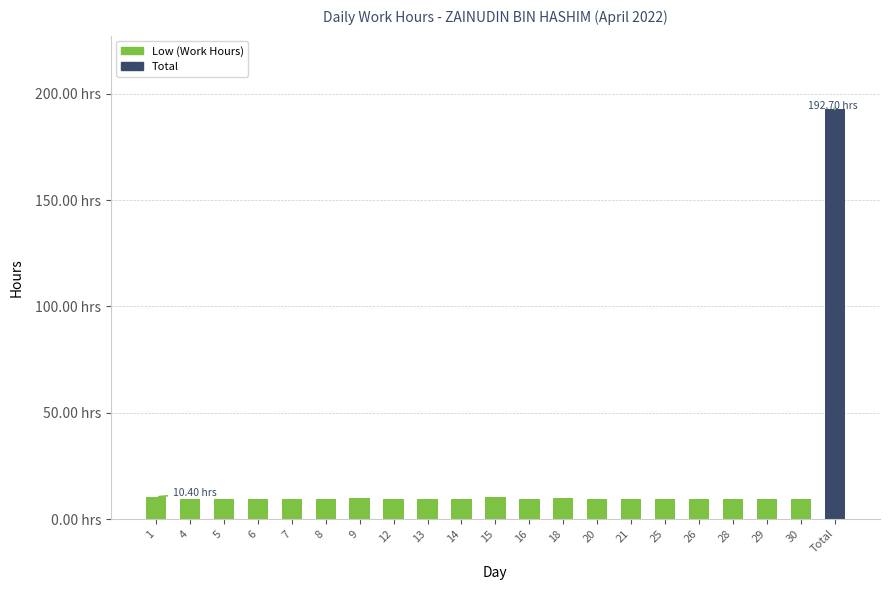

What is the difference between the second highest and second lowest values?

0.9